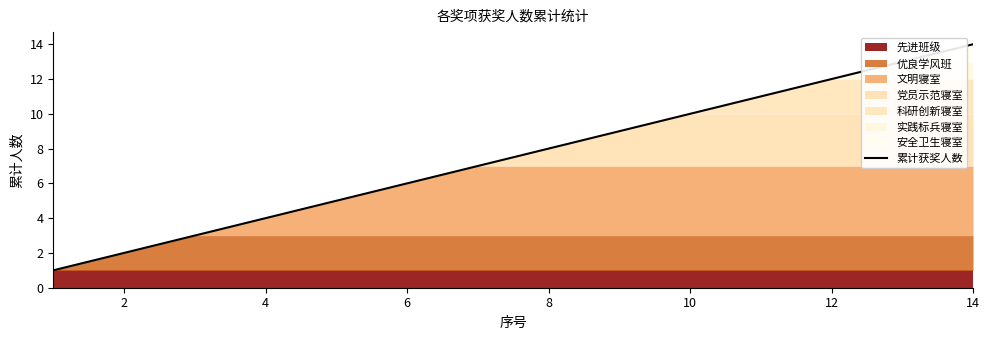

What is the sum of all values?

105